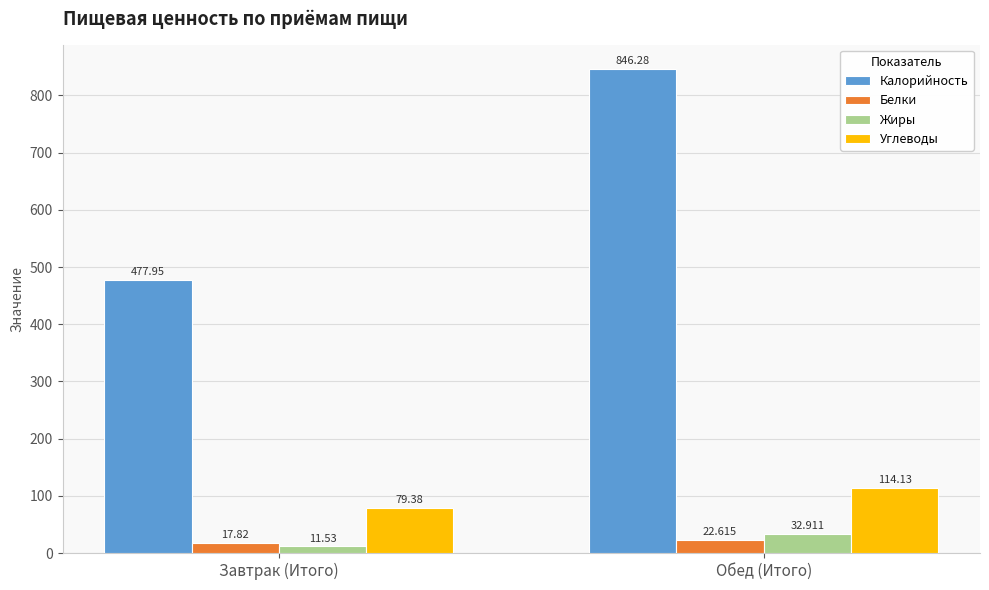

The Жиры series shows 11.5 at Завтрак (Итого). True or false?

True